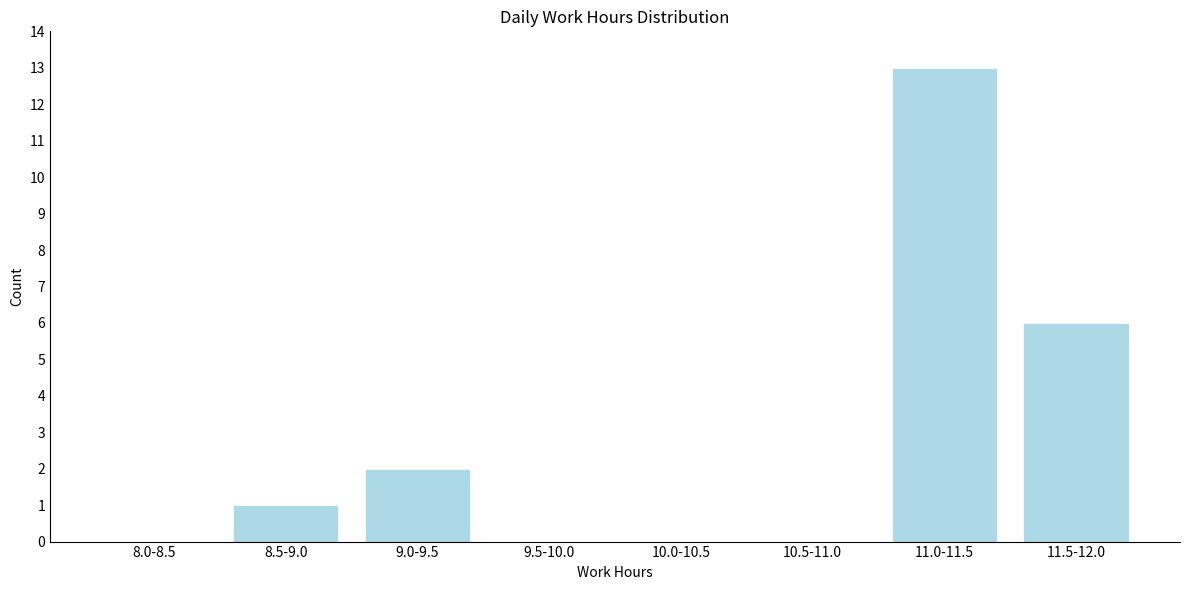

Reading right to left, extract all data points from this chart.

11.5-12.0=6	11.0-11.5=13	10.5-11.0=0	10.0-10.5=0	9.5-10.0=0	9.0-9.5=2	8.5-9.0=1	8.0-8.5=0